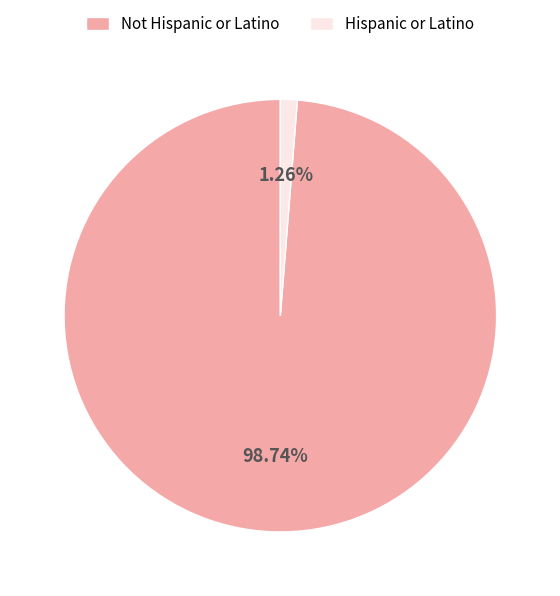

Does any single category account for the majority?

Yes